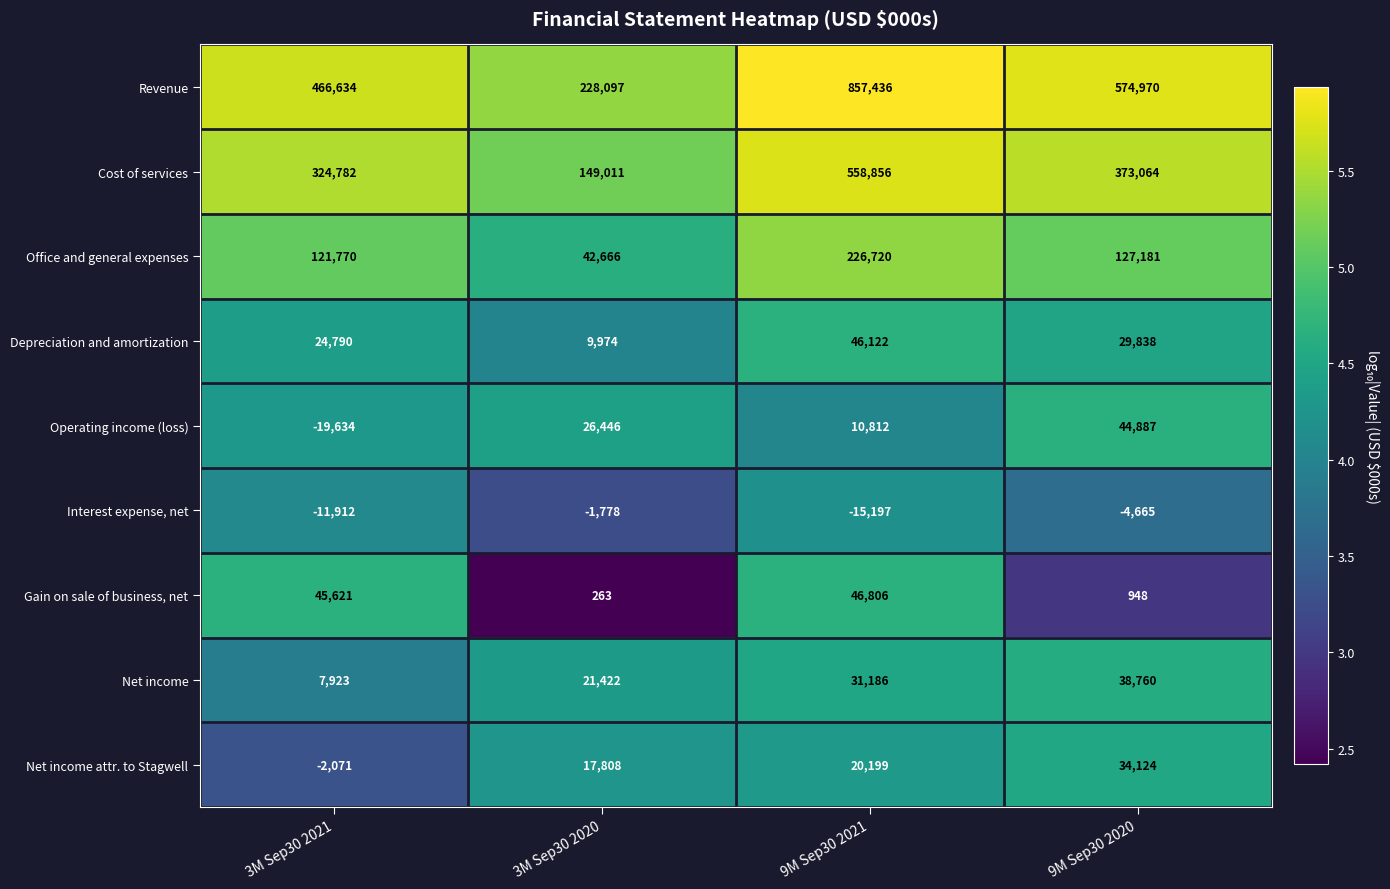

What is the difference between the maximum and minimum values in the Depreciation and amortization series?

36148